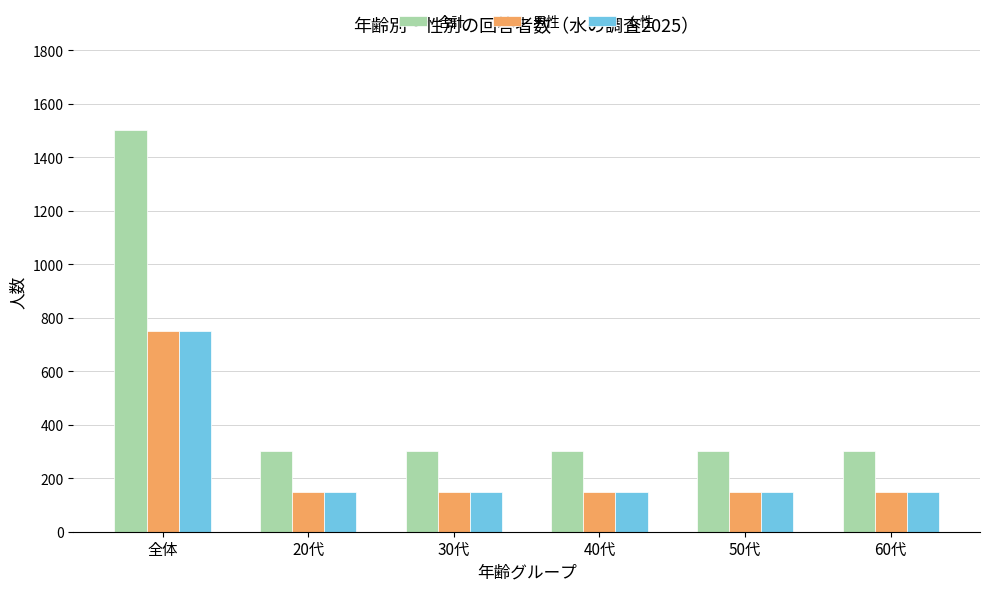

What are all the series names shown in the legend?

合計, 男性, 女性